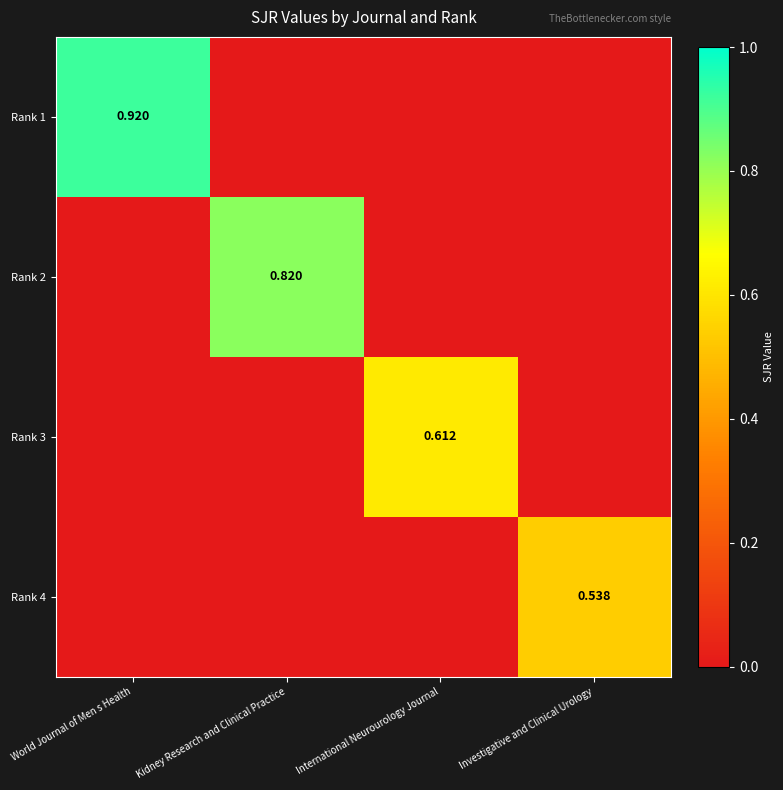

Which category has the highest value in the Rank 2 series?

Kidney Research and Clinical Practice